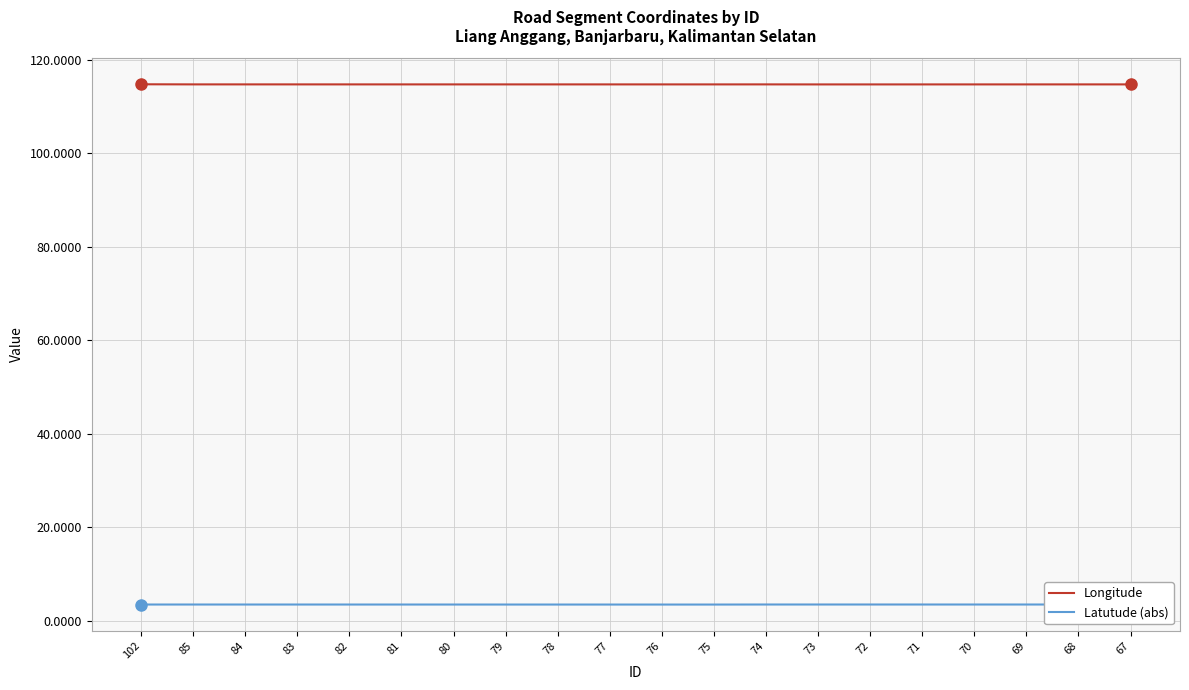

The Longitude series shows 114.7 at 81. True or false?

True